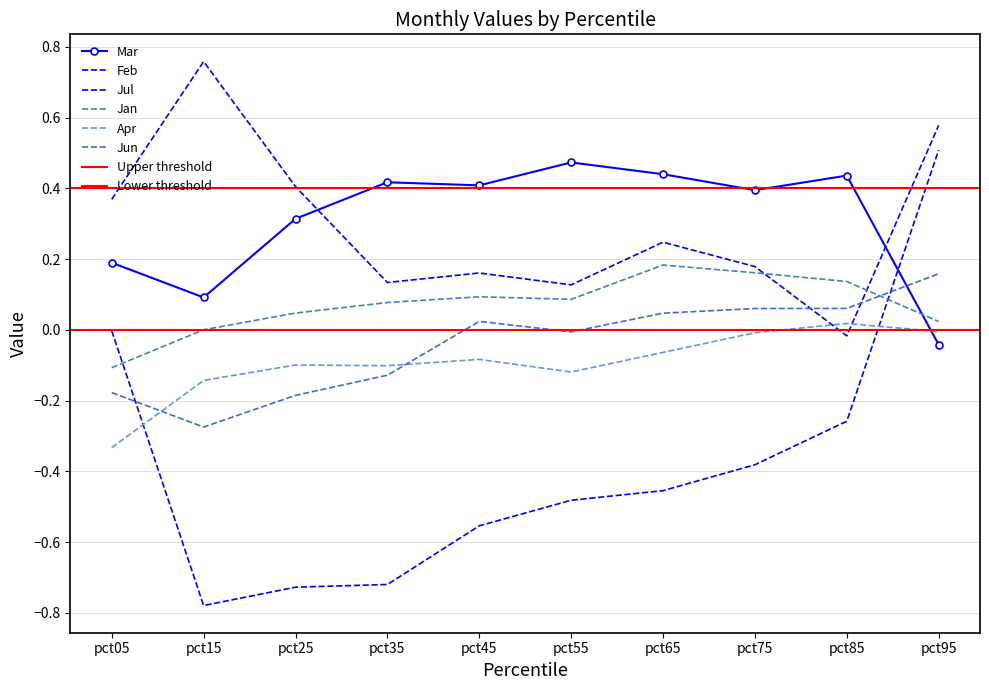

Between pct65 and pct75, which series saw the biggest shift?

Feb